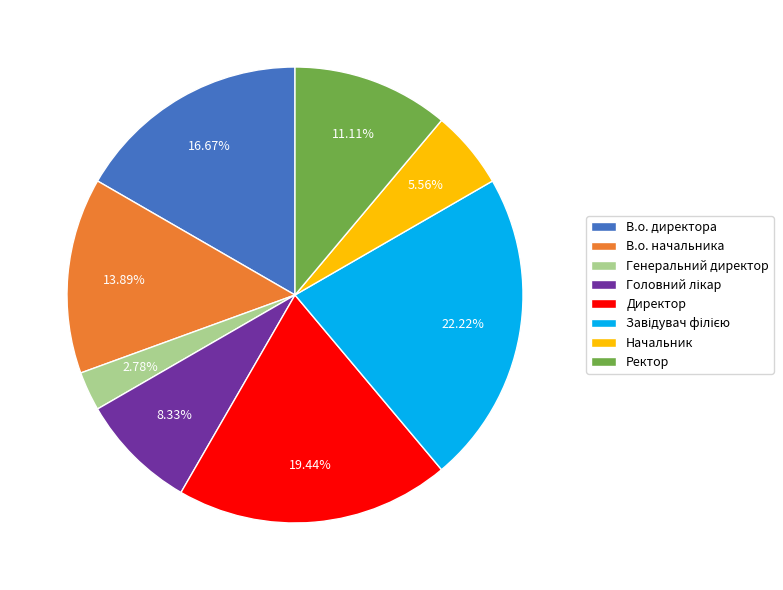

Between В.о. директора and В.о. начальника, which is larger?

В.о. директора